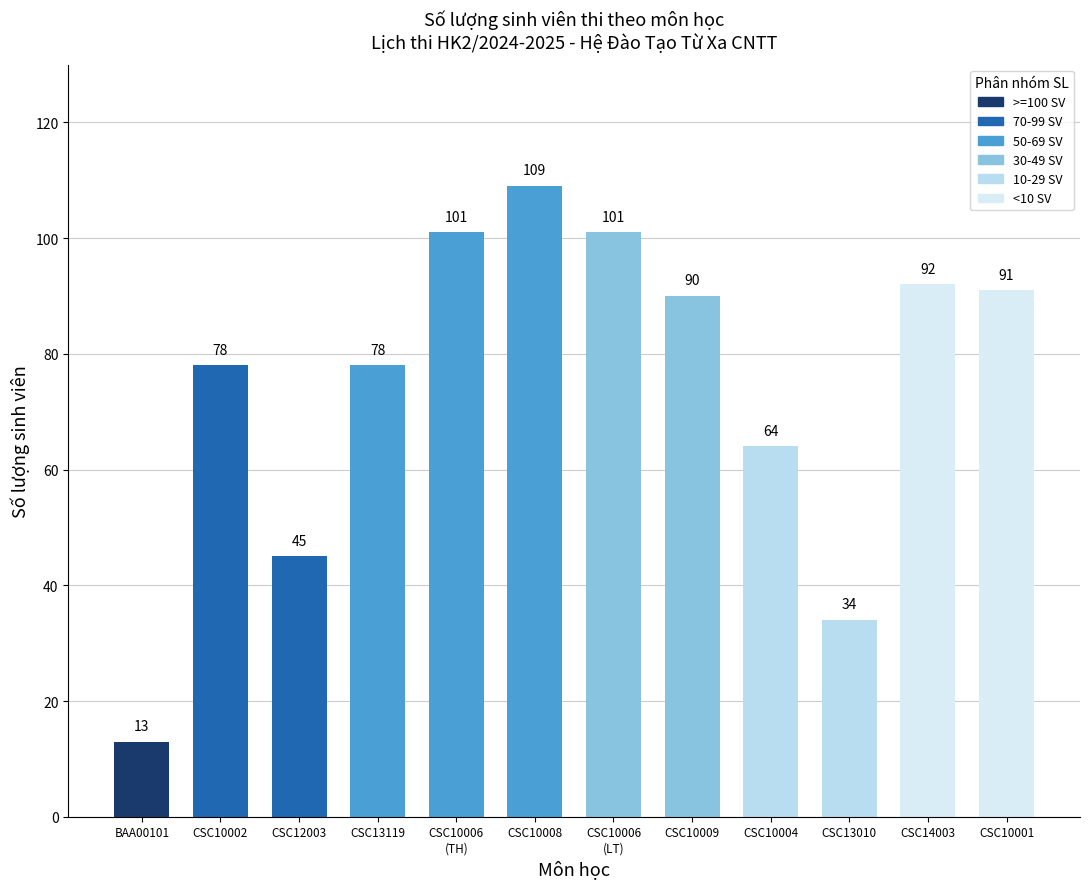

Which category has the highest value across all series?

CSC10008